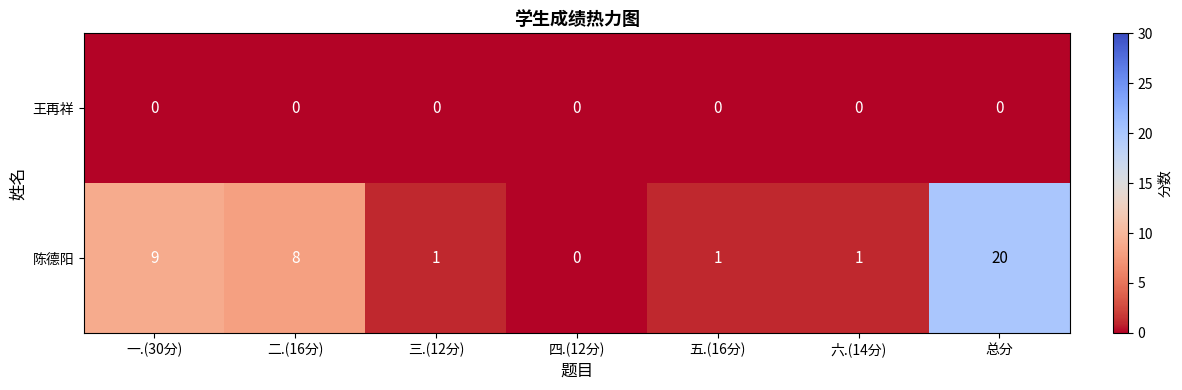

What is the approximate value of 陈德阳 at 二.(16分), to the nearest 10?

10